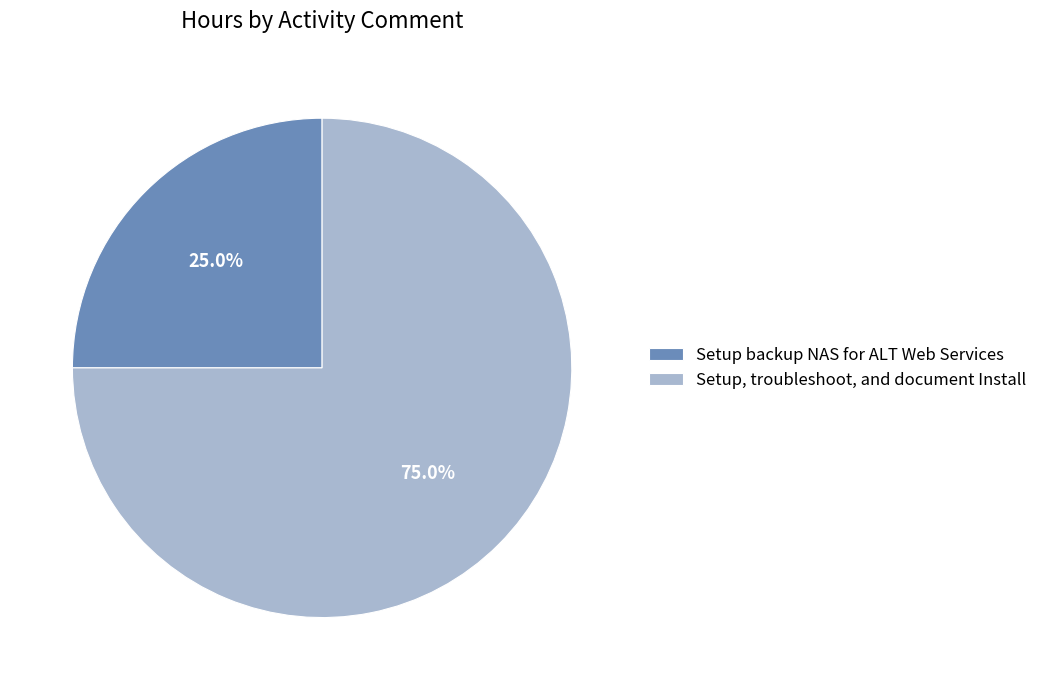

Approximately how many times larger is the value at Setup backup NAS for ALT Web Services compared to Setup, troubleshoot, and document Install?

0.3